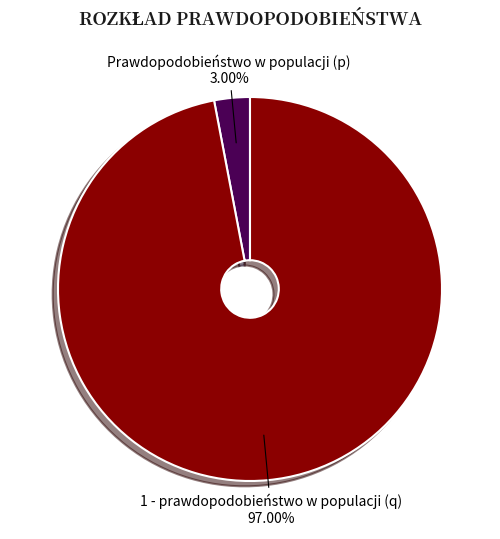

How many segments does this pie chart have?

2